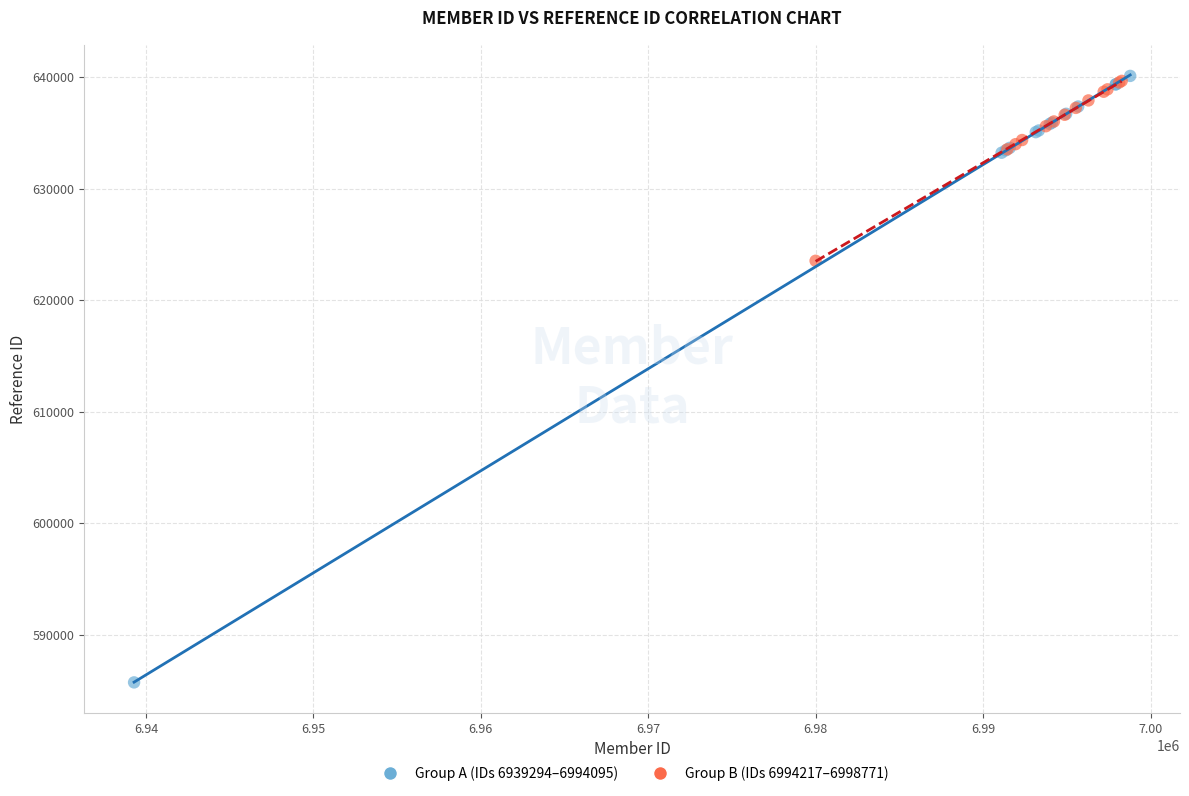

What are all the series names shown in the legend?

Group A (IDs 6939294–6994095), Group B (IDs 6994217–6998771)